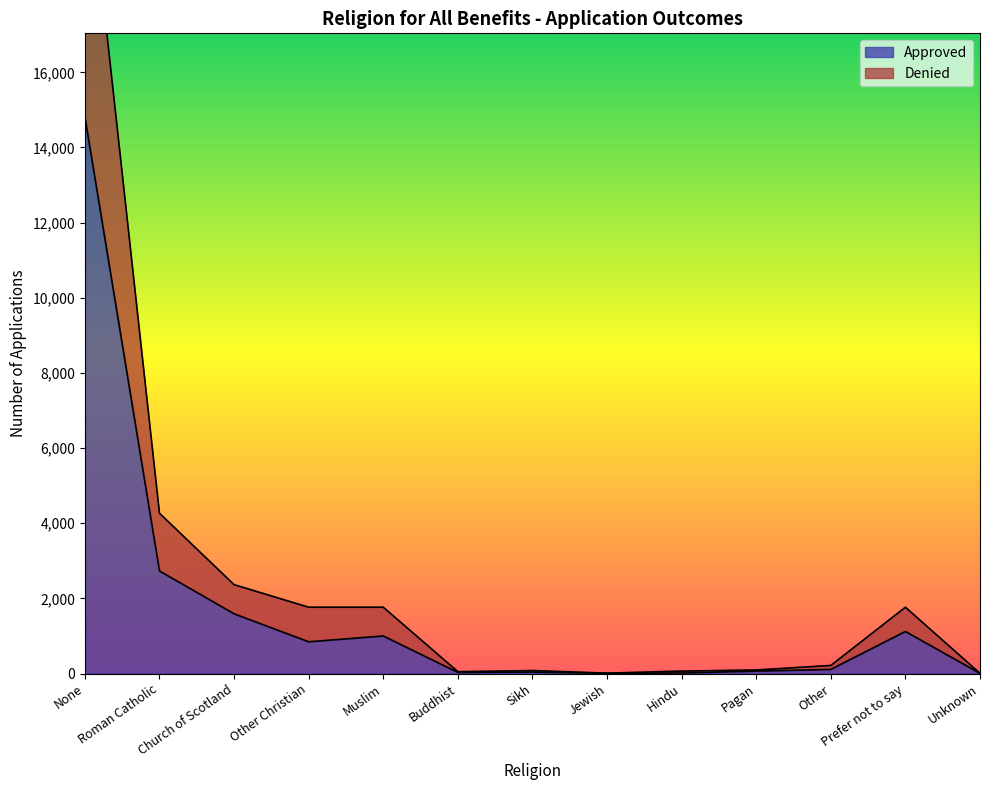

True or false: Denied and Approved cross at least once.

False